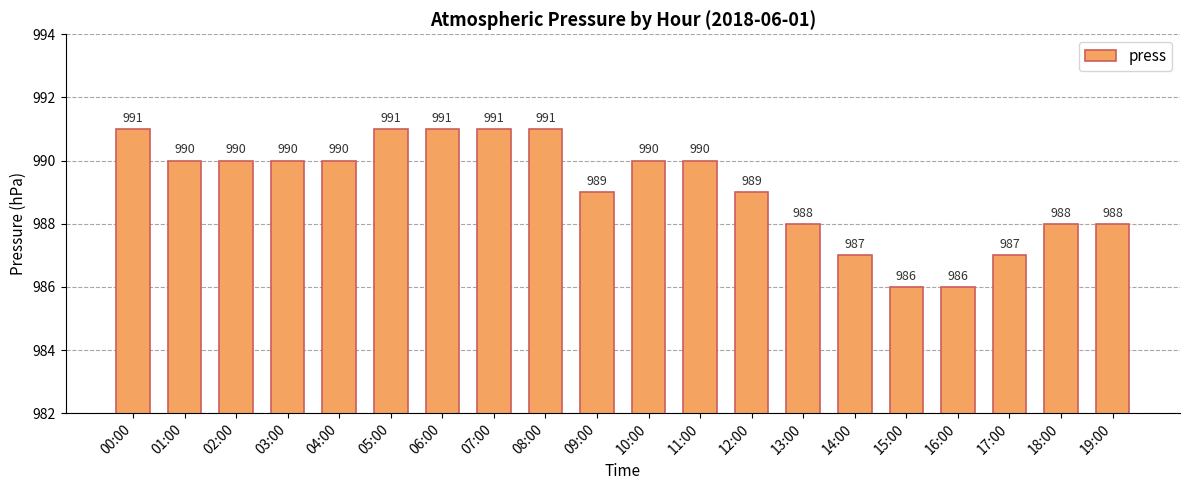

What position from the left is 10:00?

11